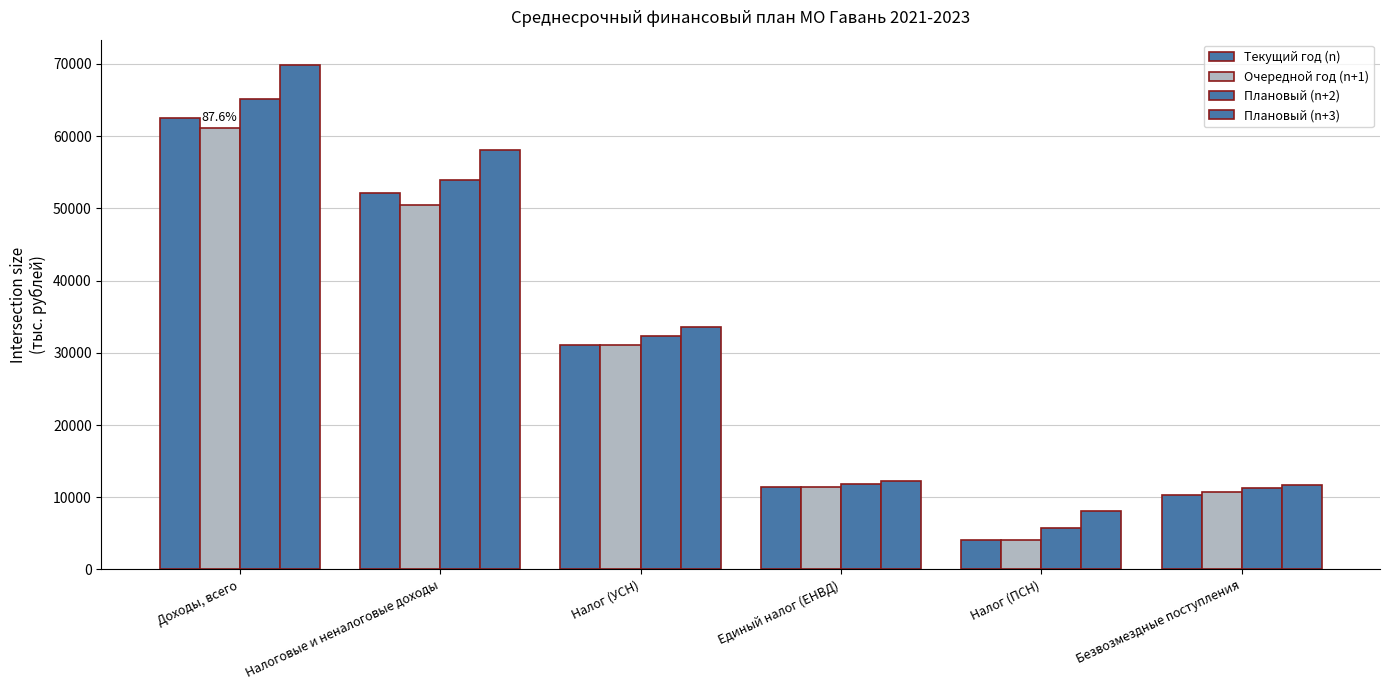

What is the approximate value of Очередной год (n+1) at Налог (УСН)?

31060.0